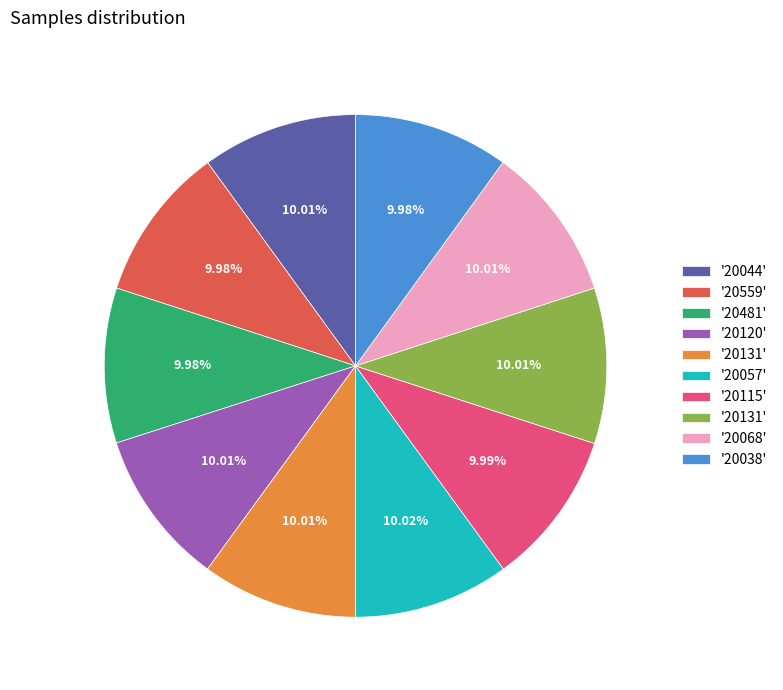

Is there any slice that represents more than half of the pie?

No